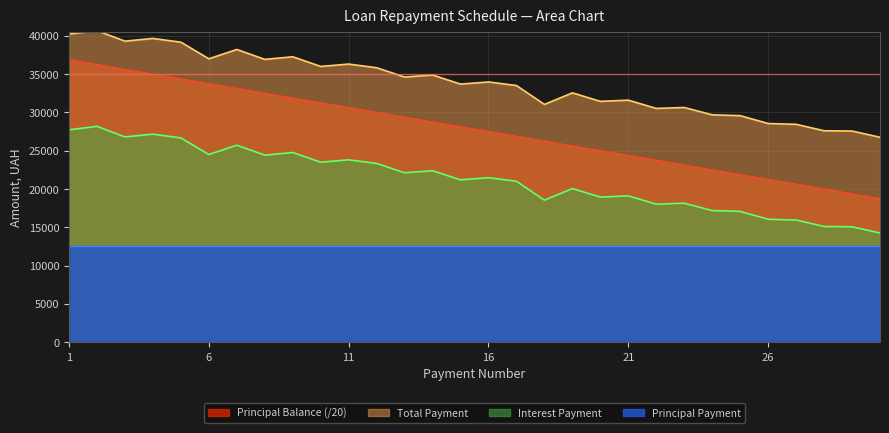

The value of Principal Balance (/20) at 1 is 36875.0. True or false?

True